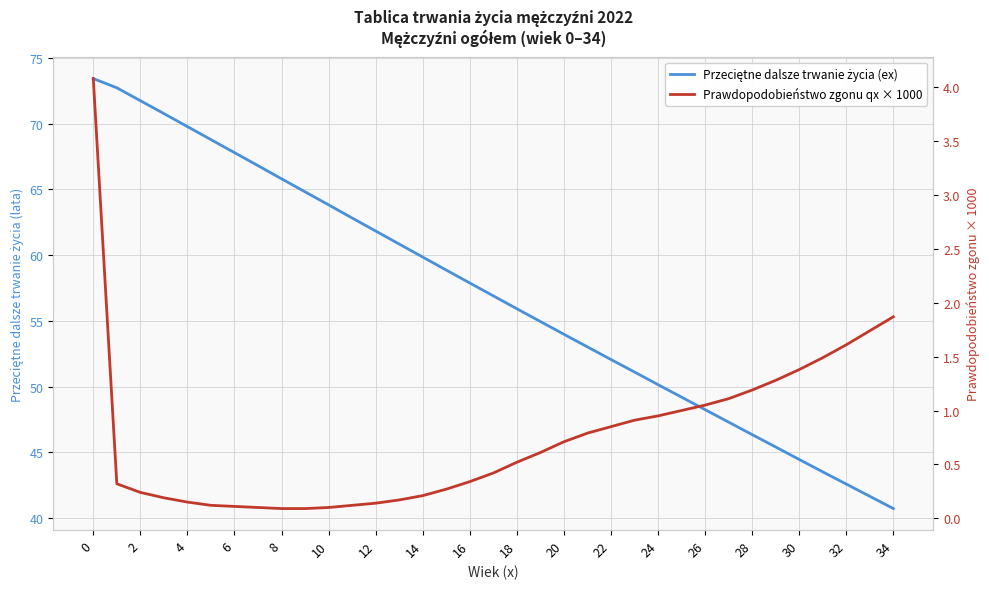

True or false: Przeciętne dalsze trwanie życia (ex) and Prawdopodobieństwo zgonu qx × 1000 cross at least once.

False